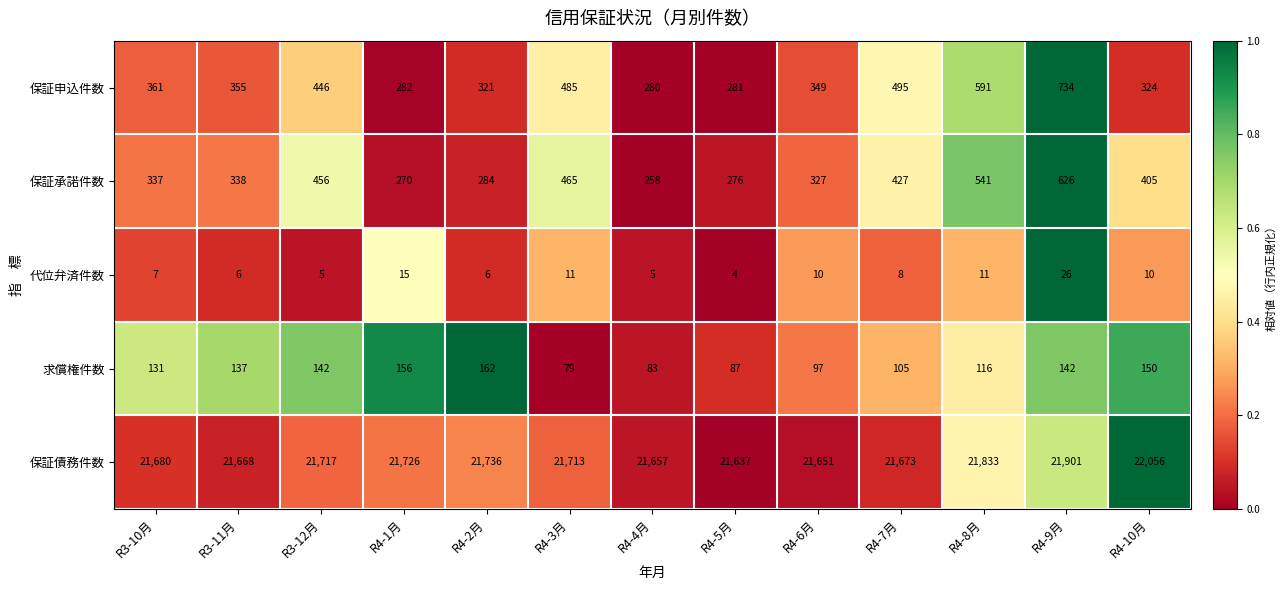

What is the difference between the 保証債務件数 values at R4-3月 and R4-5月?

76